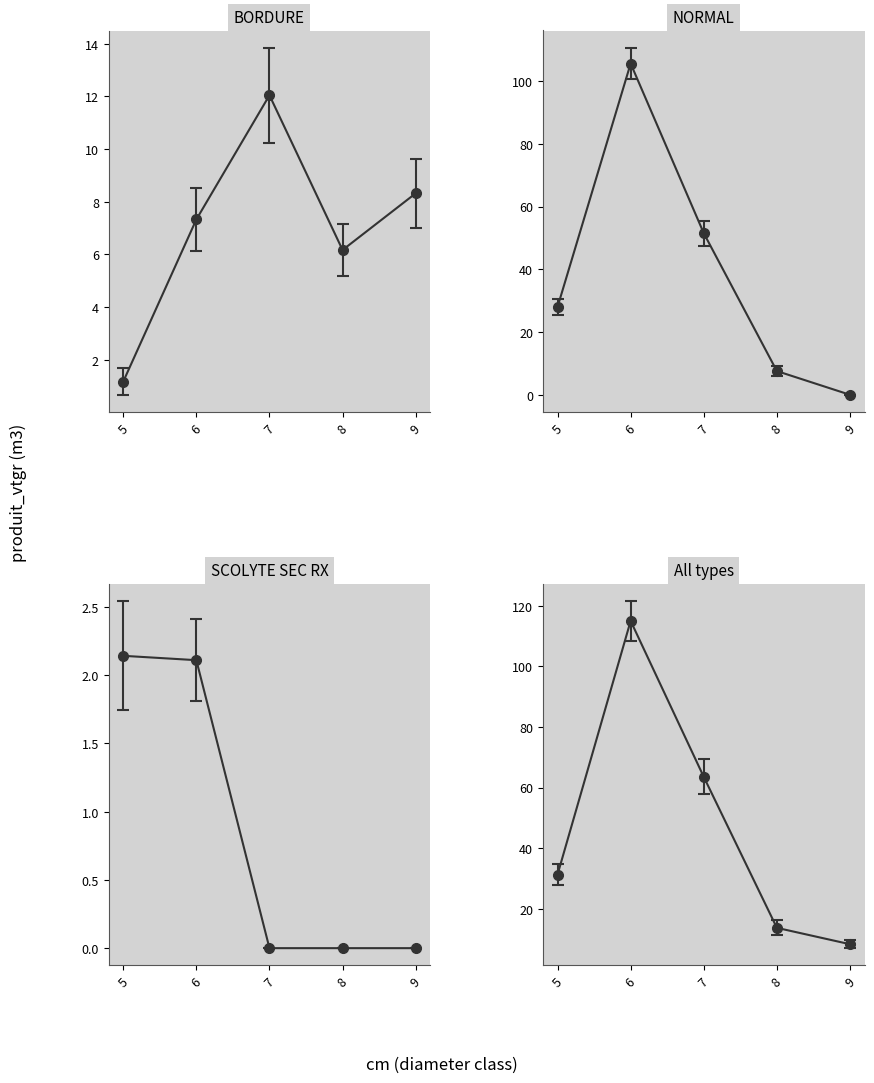

True or false: SCOLYTE SEC RX has a value of 2.1 at 5.

True